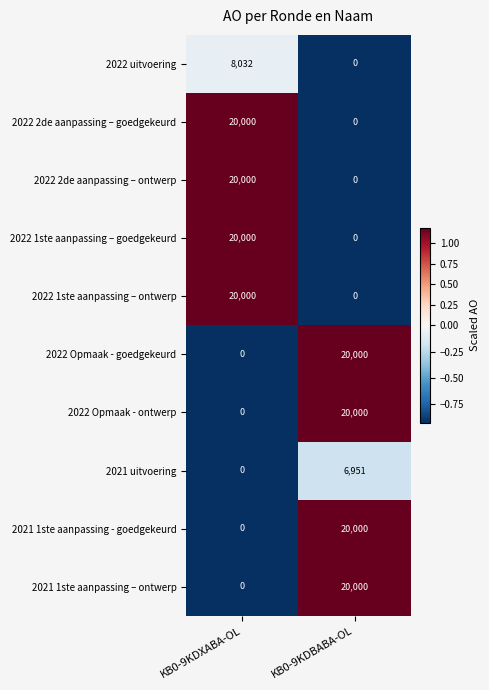

List the labels in order of 2021 1ste aanpassing - goedgekeurd value, largest first.

KB0-9KDBABA-OL, KB0-9KDXABA-OL